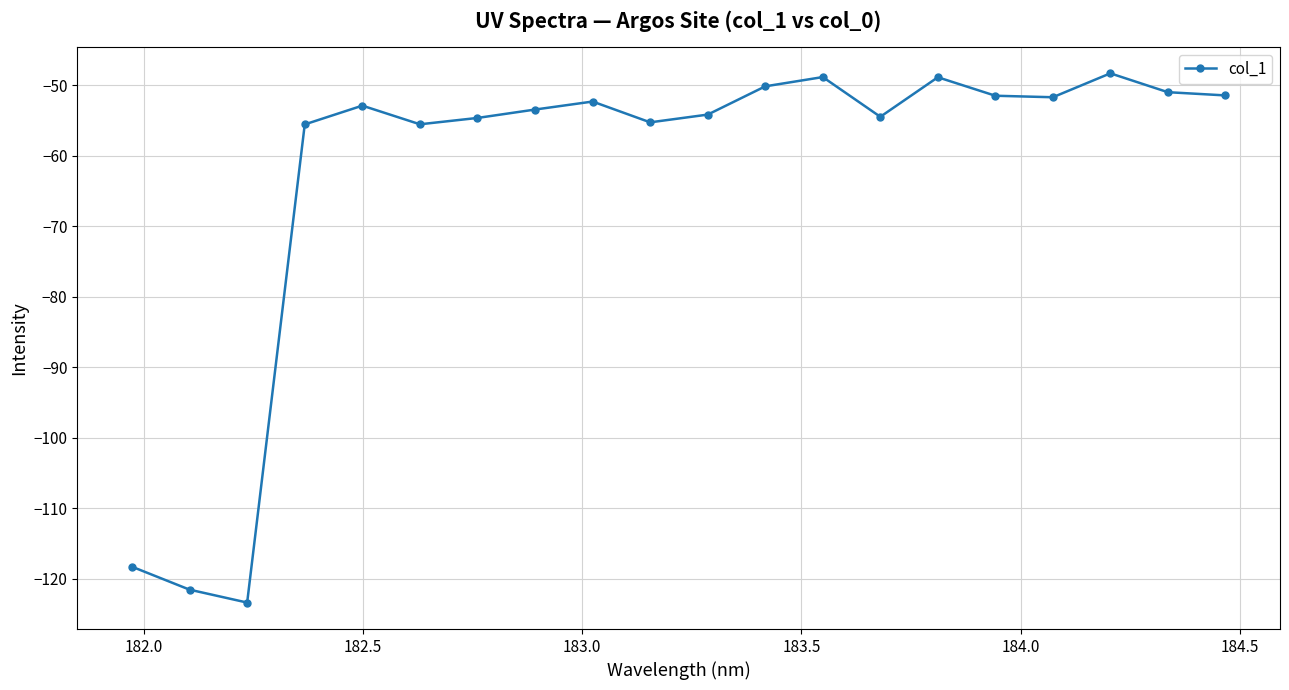

What is the value of the 10th point from the left?

-55.3